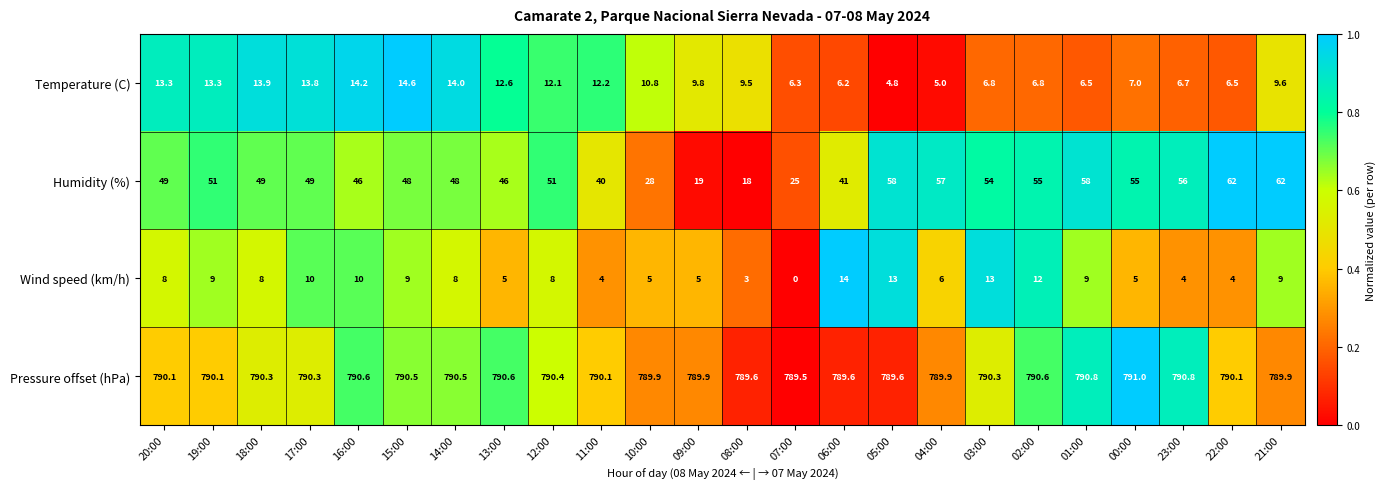

List the series in order of their peak value, highest first.

Pressure offset (hPa), Humidity (%), Temperature (C), Wind speed (km/h)